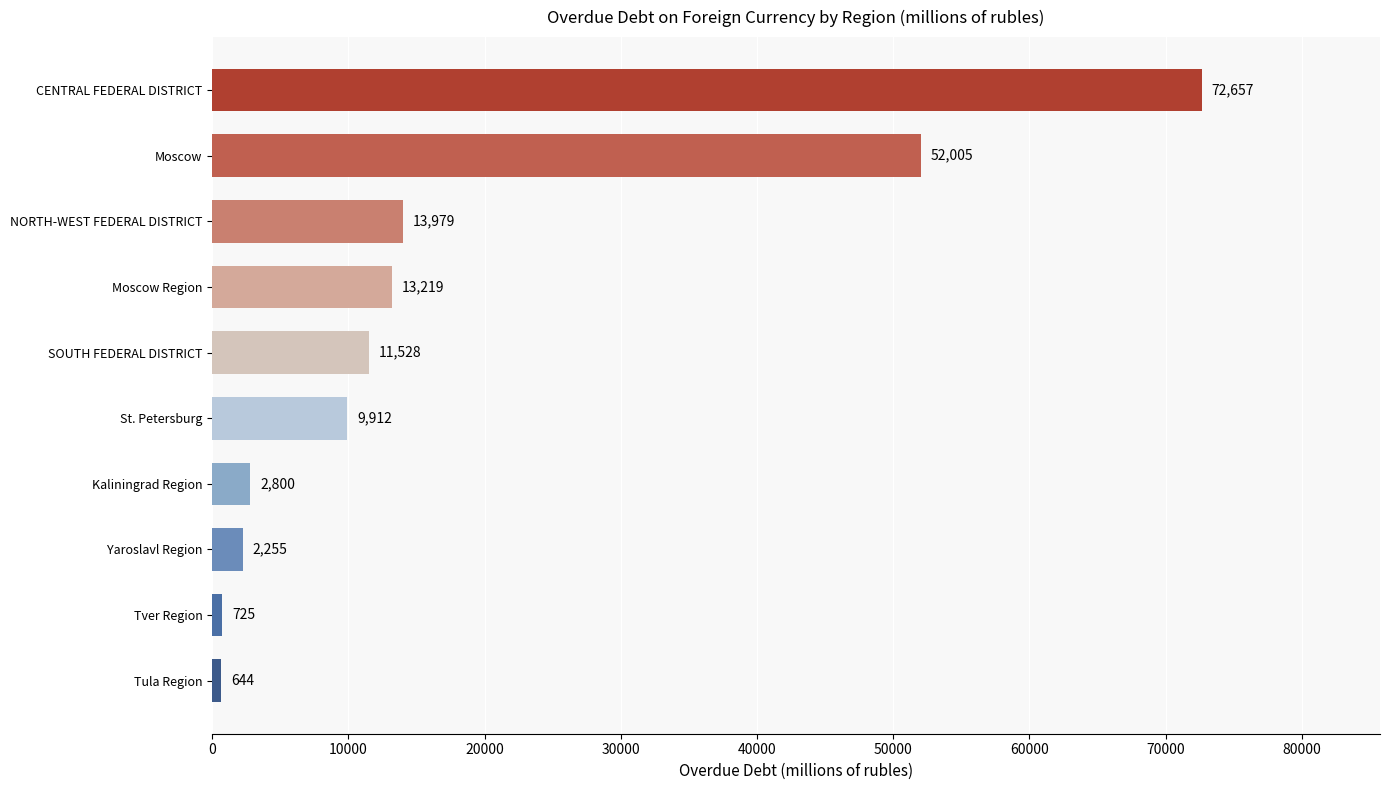

Reading bottom to top, extract all data points from this chart.

644	725	2255	2800	9912	11528	13219	13979	52005	72657